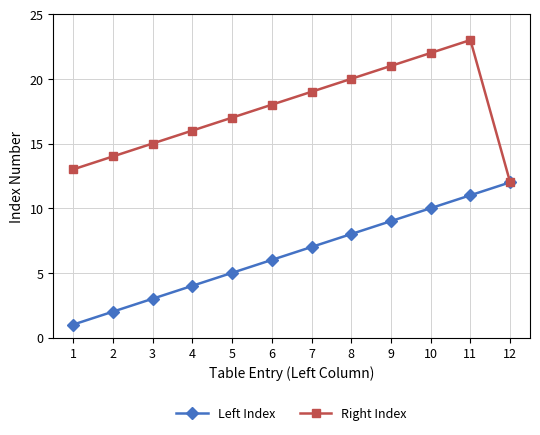

What are all the series names shown in the legend?

Left Index, Right Index